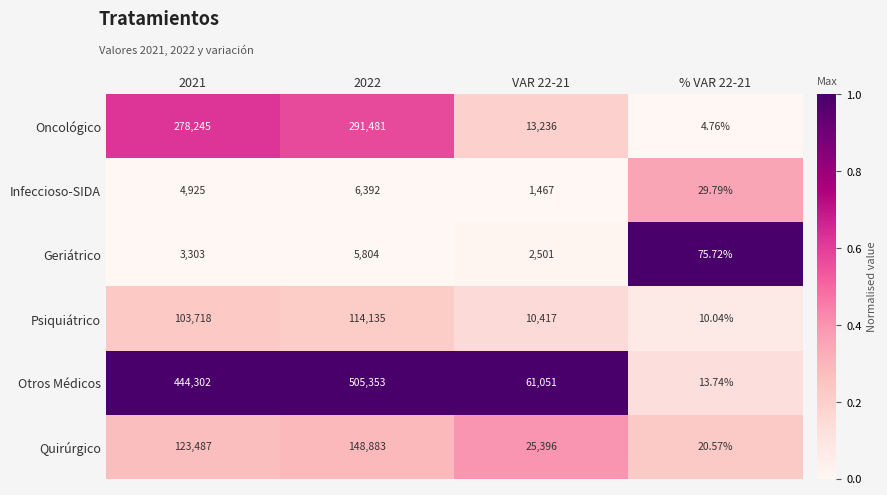

Rank the series at 2022 from highest to lowest value.

Otros Médicos, Oncológico, Quirúrgico, Psiquiátrico, Infeccioso-SIDA, Geriátrico